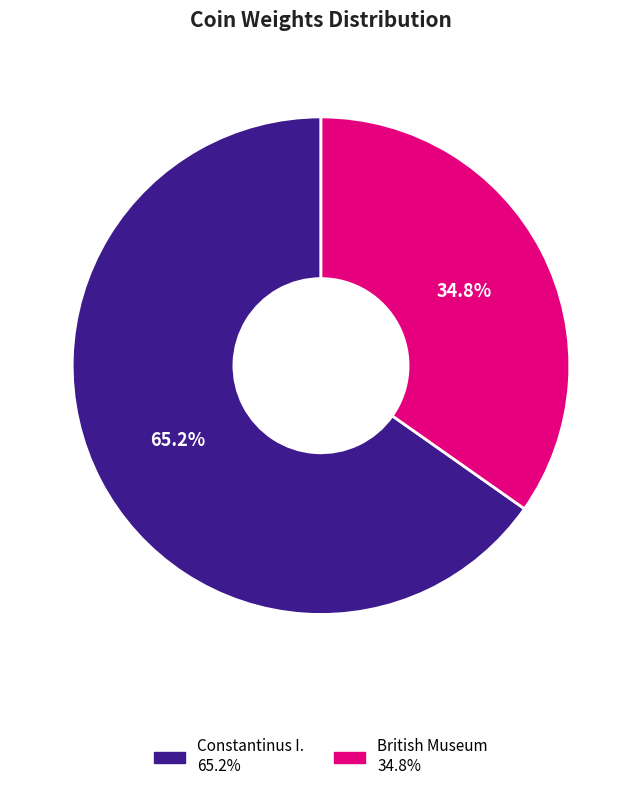

Does any single category account for the majority?

Yes